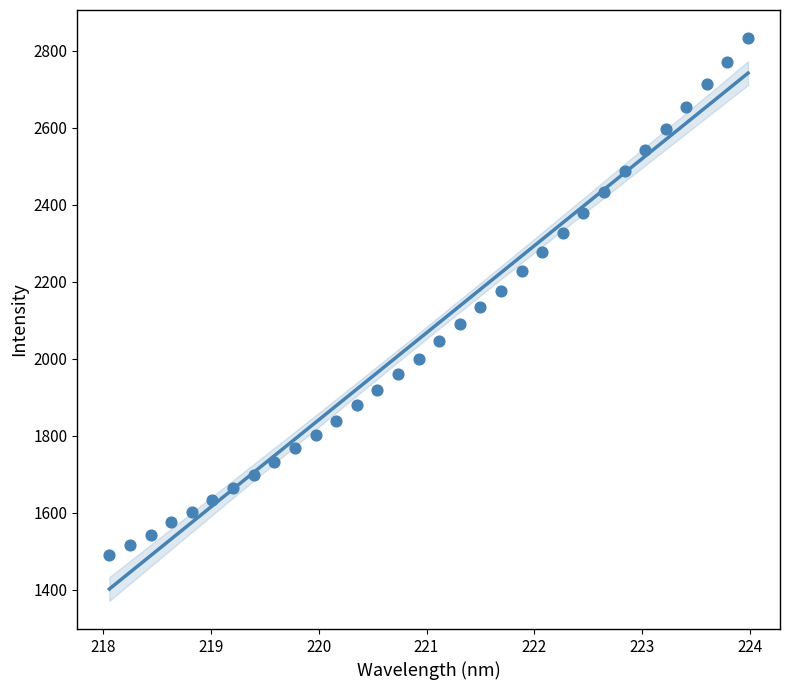

What is the range of X values (max minus min)?

5.9